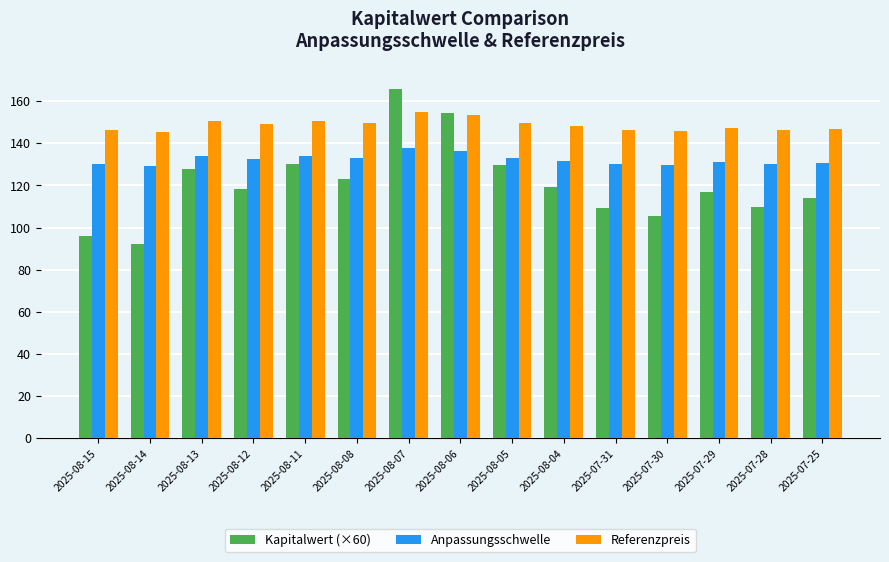

What position from the right is 2025-07-28?

2